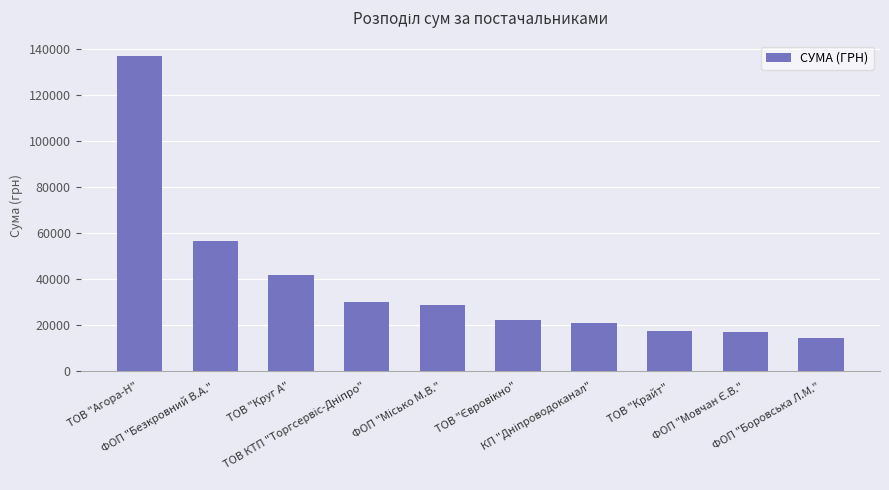

What is the smallest value displayed?

14688.8